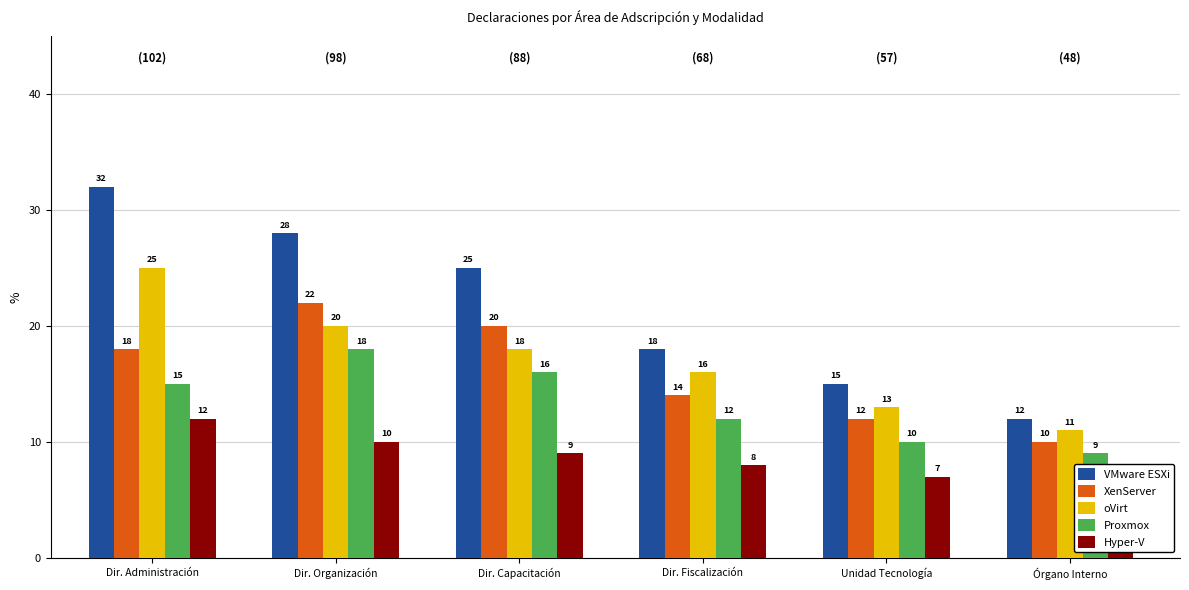

What is the label of the 1st bar from the left?

Dir. Administración